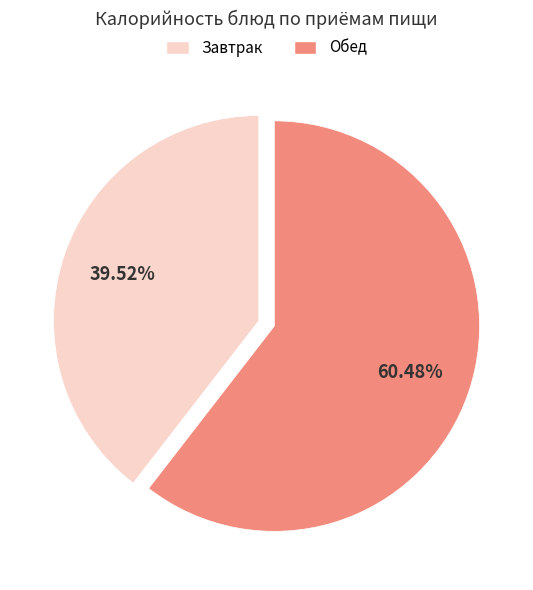

How many slices are in this pie chart?

2